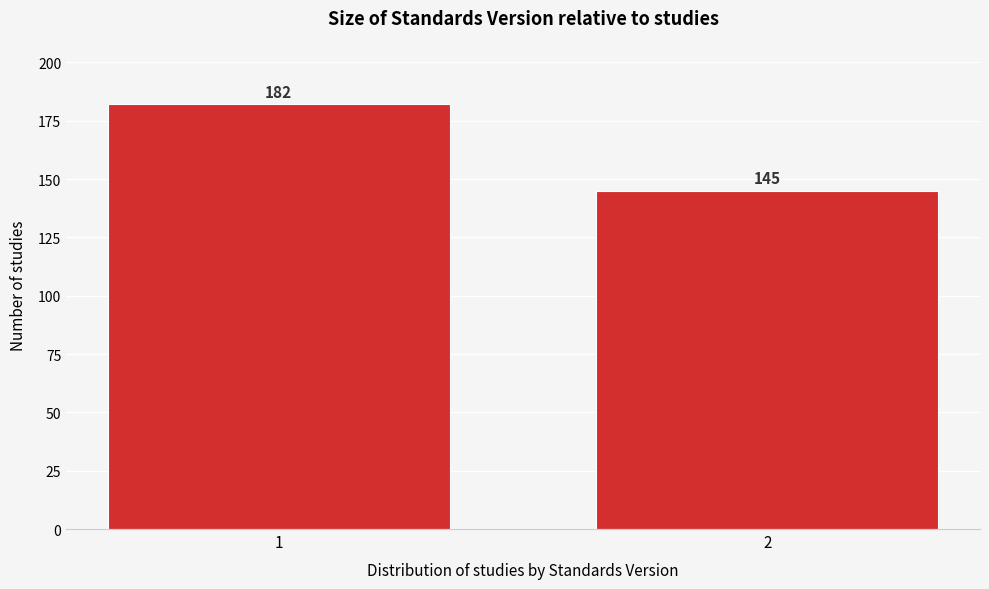

Reading left to right, list all the values displayed in this chart.

1=182	2=145